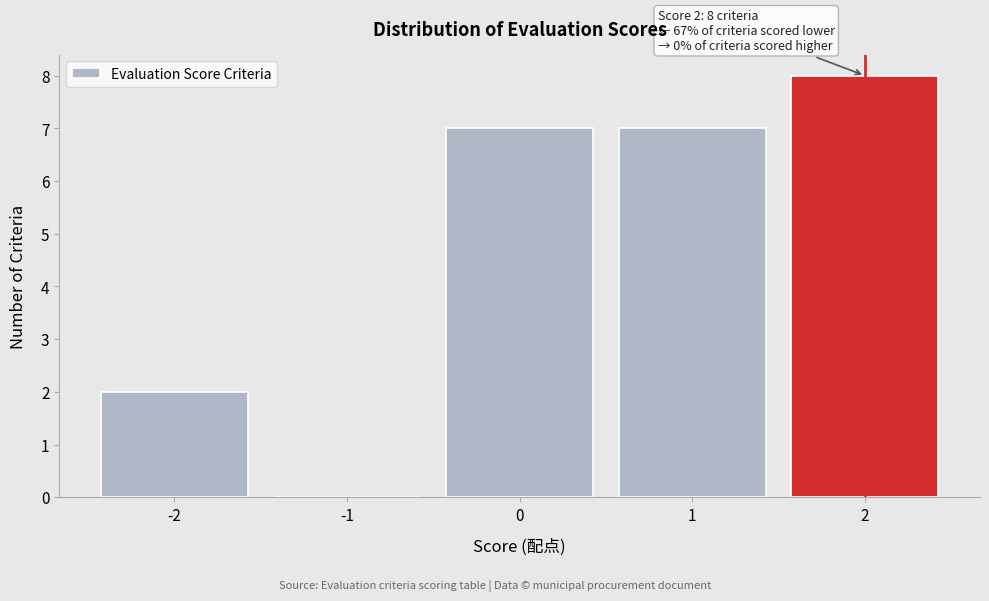

Which range on the x-axis has the tallest bar?

1.5 to 2.5